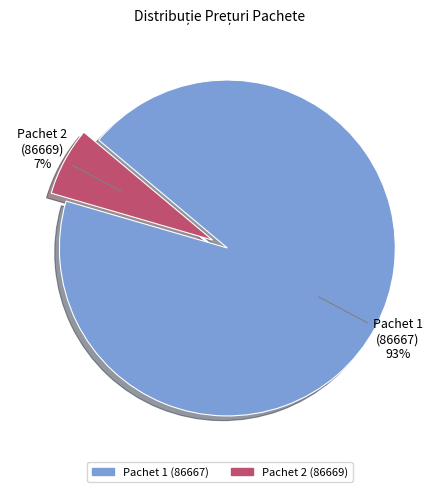

To the nearest percent, what is the average slice percentage?

50%